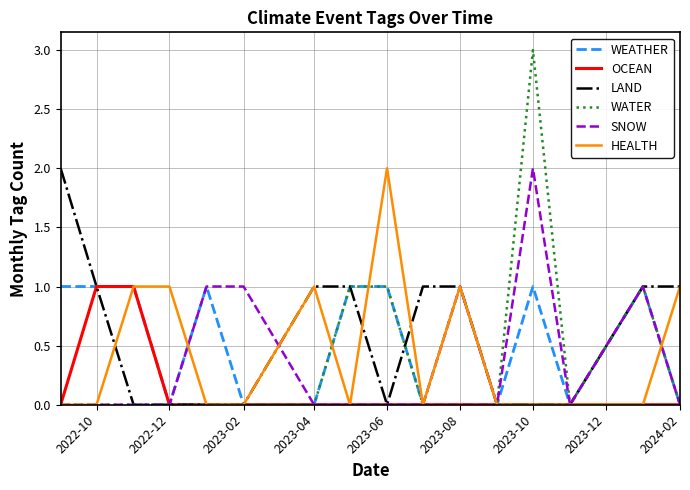

Which series has the largest range (max minus min)?

WATER